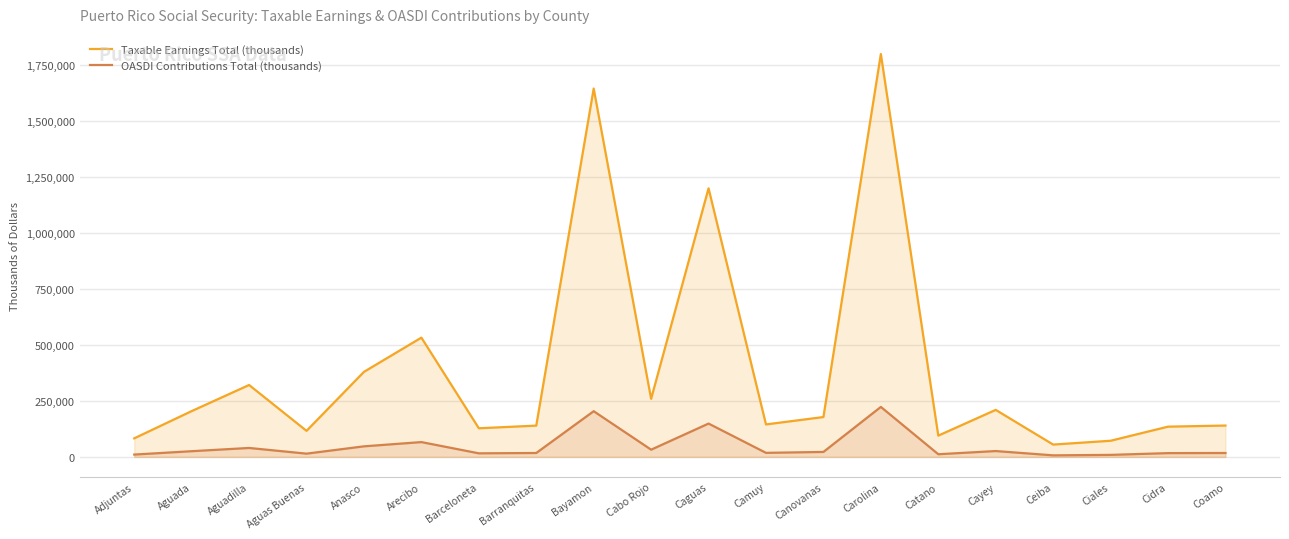

Where does the Taxable Earnings Total (thousands) series first go above 178000?

Aguada